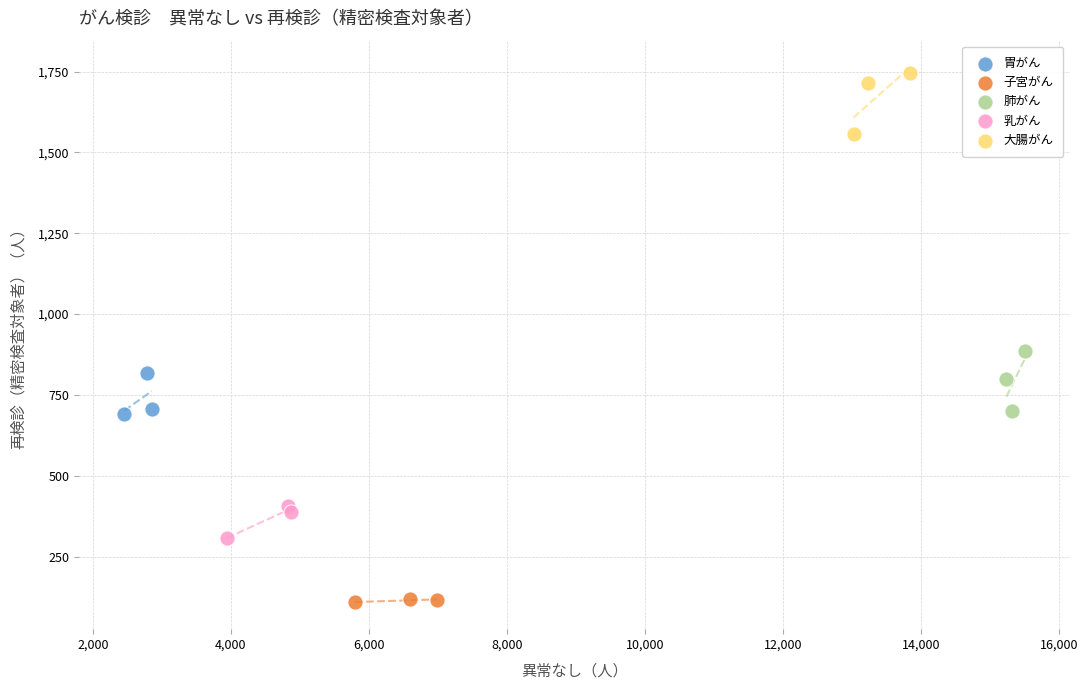

Which series contains the highest Y value?

大腸がん